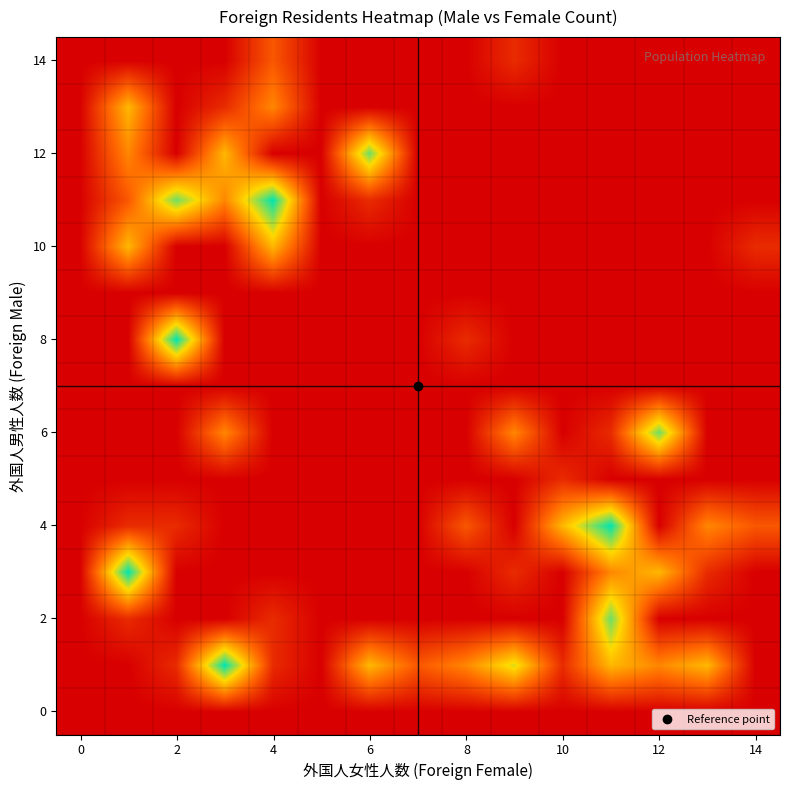

What is the greatest value displayed?

7